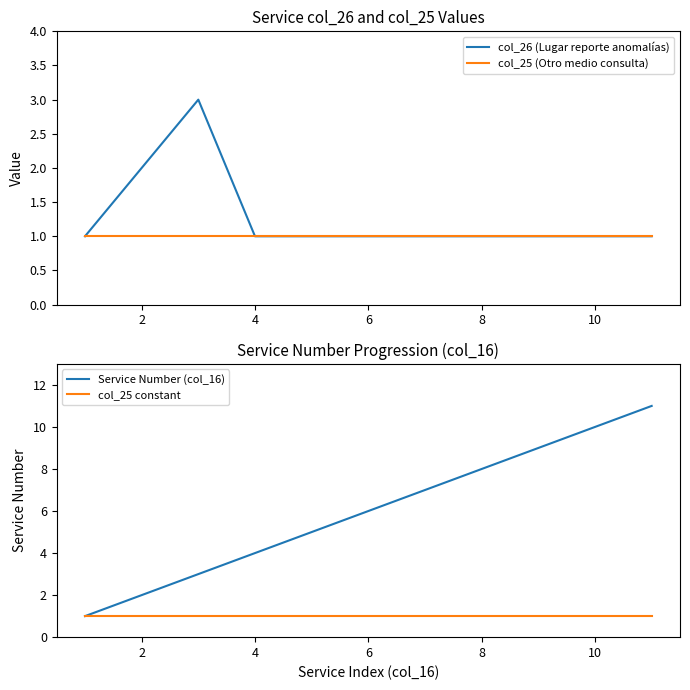

What is the difference between the Service Number (col_16) values at 2 and 10?

8